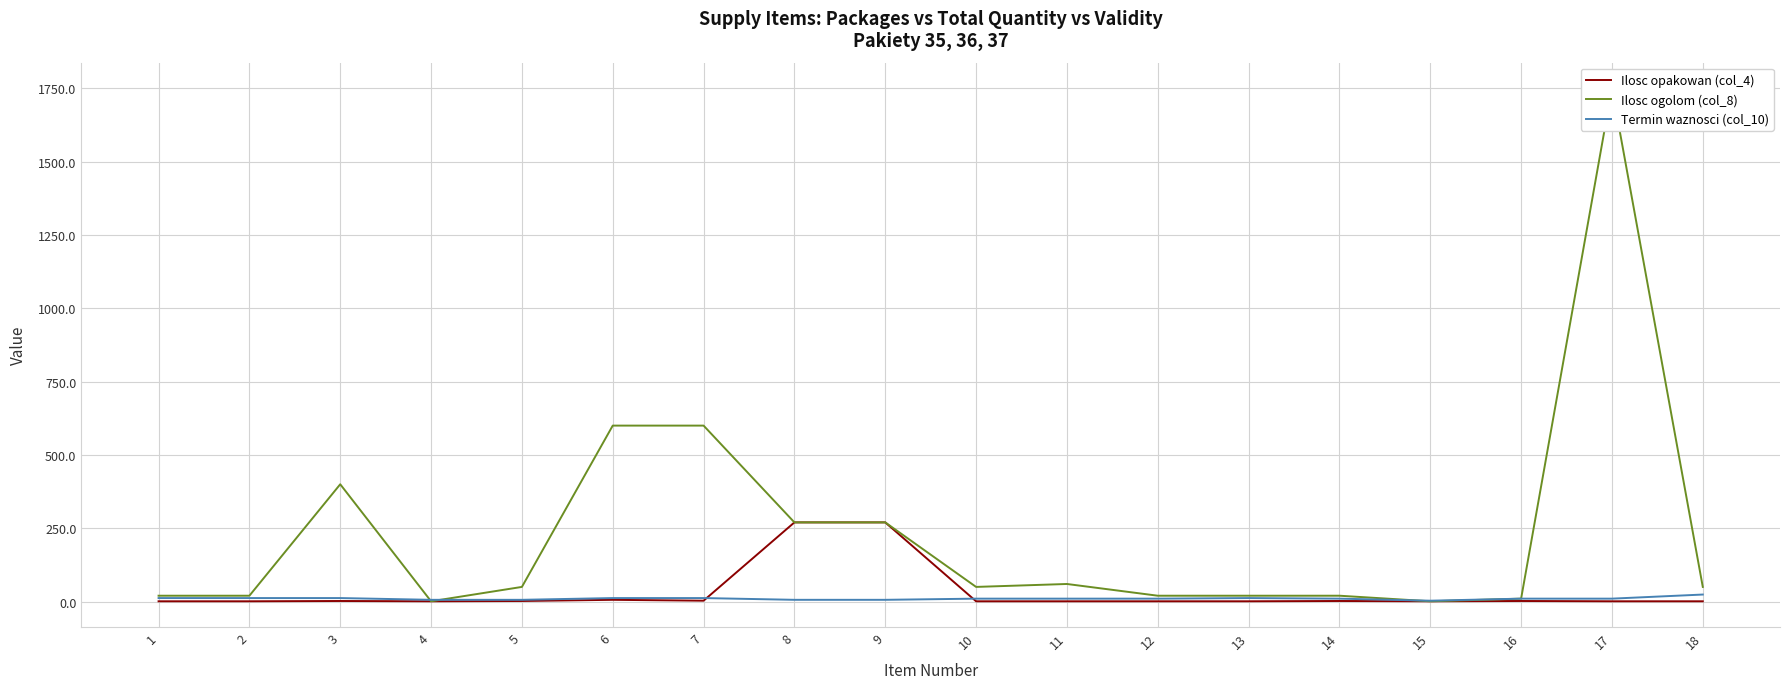

What is the difference between the Termin waznosci (col_10) values at 11 and 9?

4